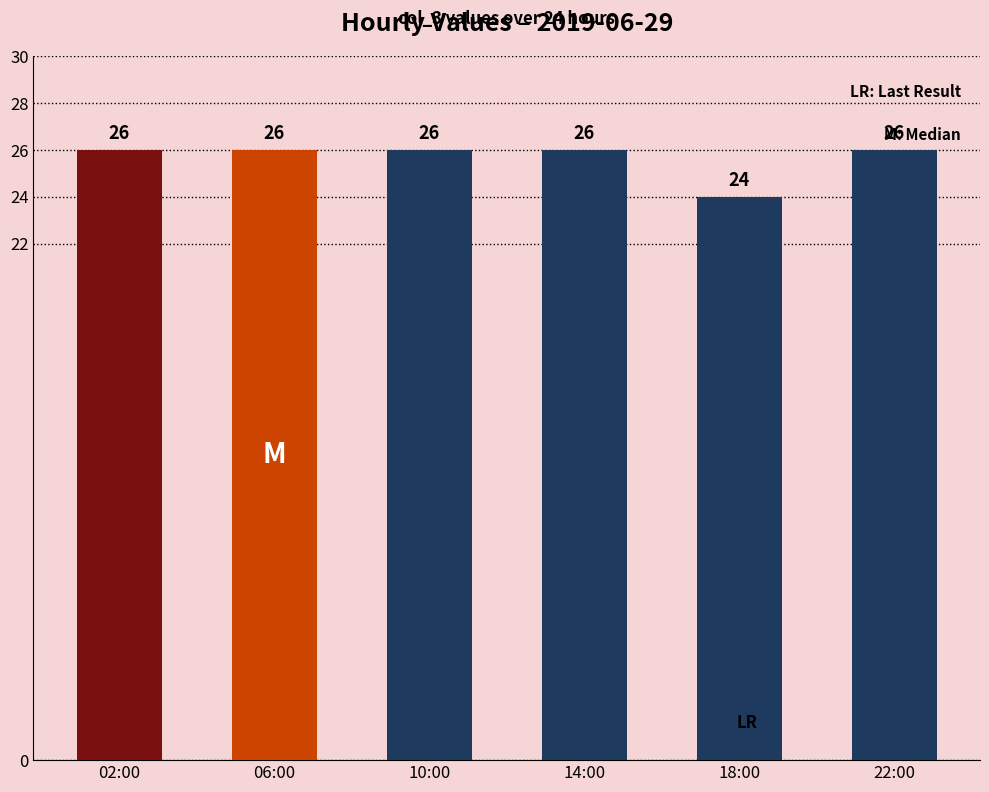

Approximately how many times larger is the value at 14:00 compared to 18:00?

1.1